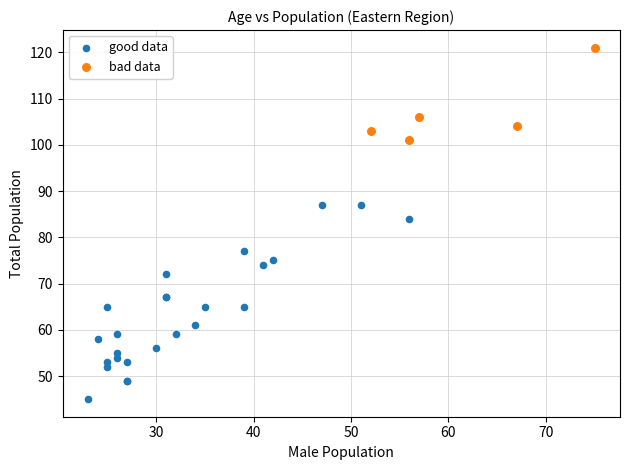

Which series contains the lowest Y value?

good data